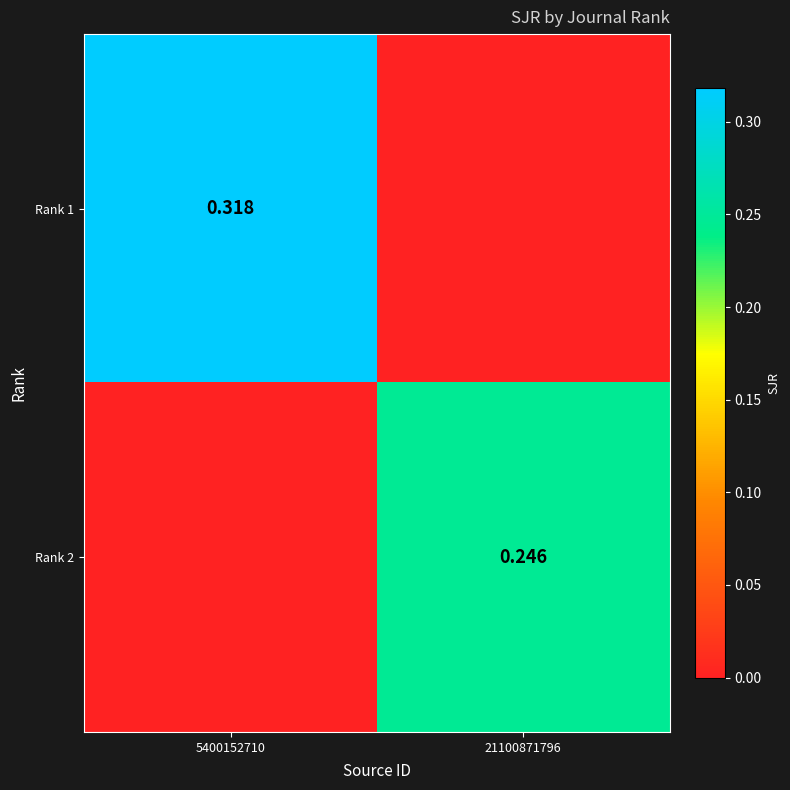

Which category has the highest value across all series?

5400152710